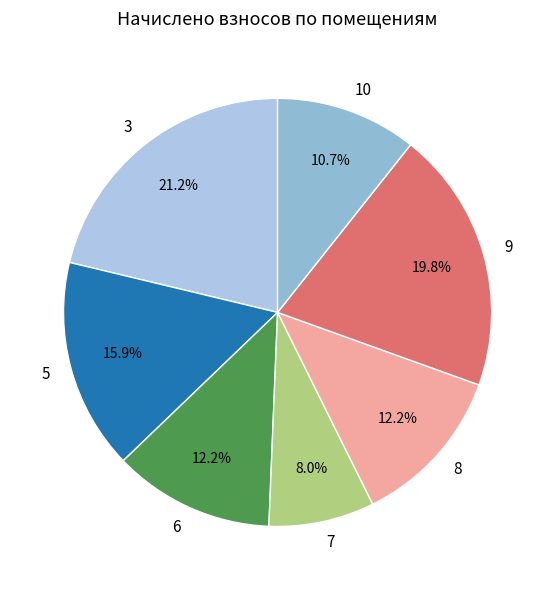

What is the ratio of the value at 7 to the value at 5?

0.5